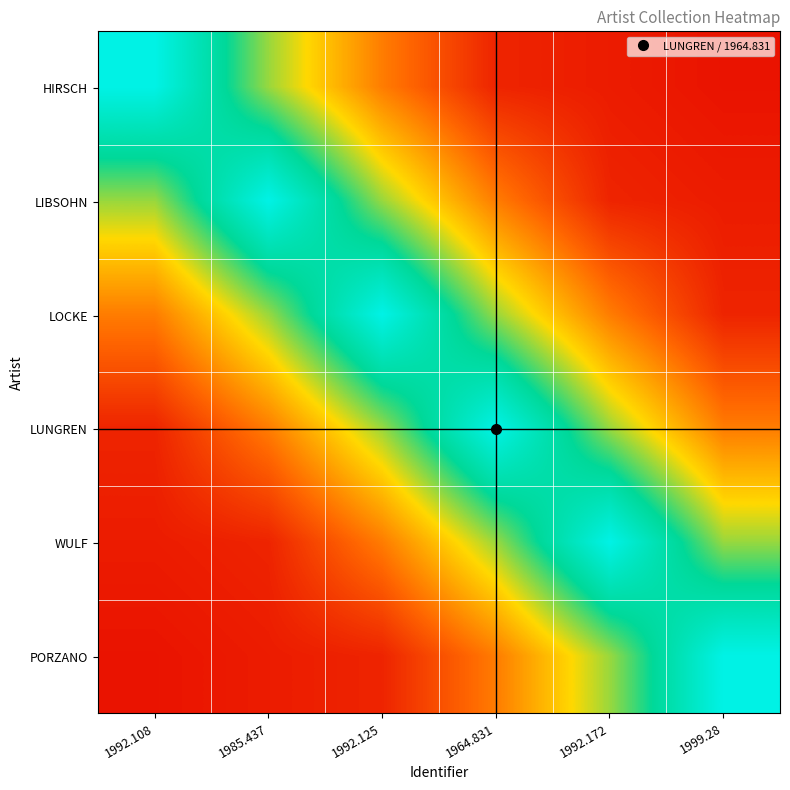

What is the spread (max minus min) of values at 1992.172?

0.9